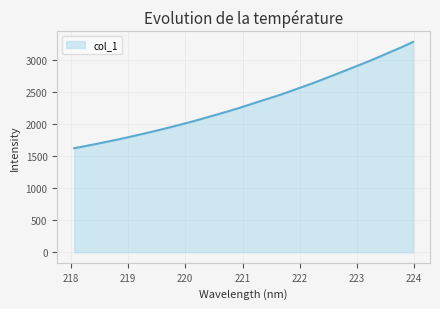

What is the minimum value shown in the chart?

1624.7